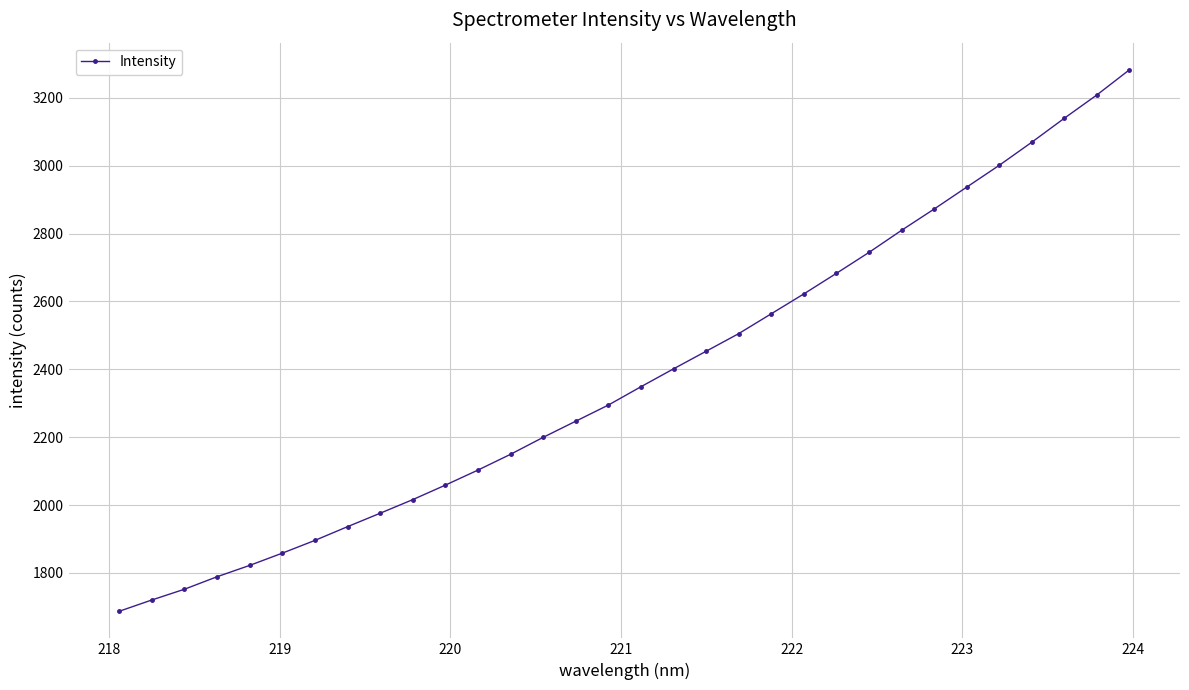

What is the minimum value shown in the chart?

1687.1